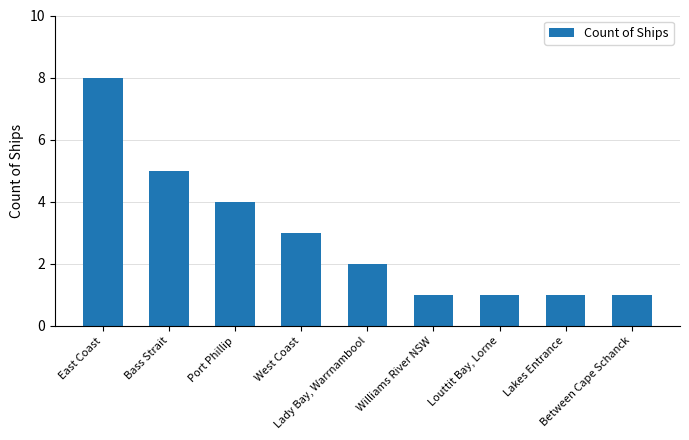

What position from the left is West Coast?

4